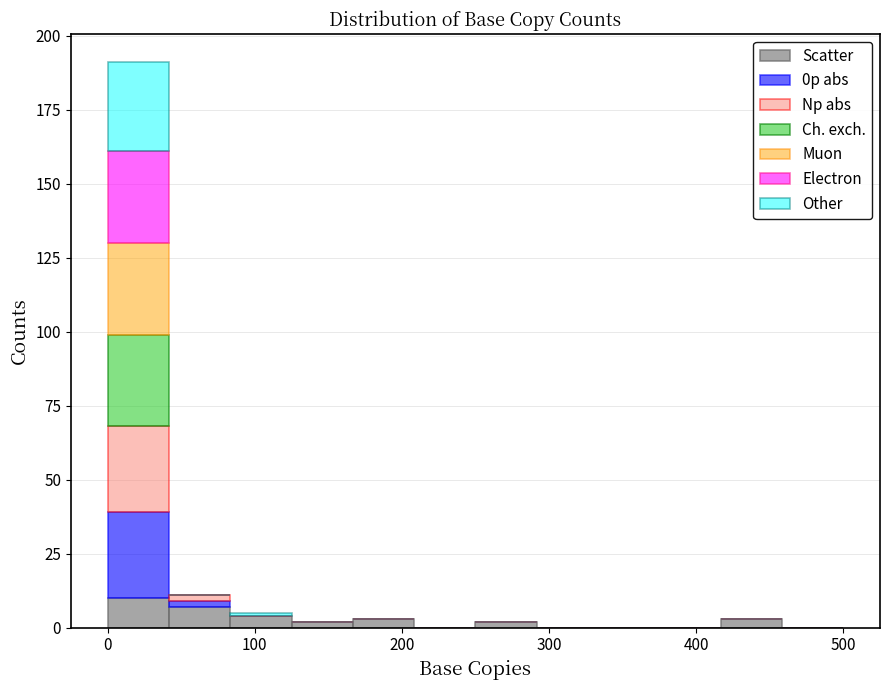

Reading left to right, transcribe this chart: for each stacked bar, give the range it covers on the x-axis and its total height. Neither the bar edges nor the heights are printed on the chart, so give them approximately, as read against the axes.

0 to 40: 190
40 to 80: 10
80 to 130: 5
130 to 170: under 5
170 to 210: under 5
210 to 250: 0
250 to 290: under 5
290 to 330: 0
330 to 380: 0
380 to 420: 0
420 to 460: under 5
460 to 500: 0